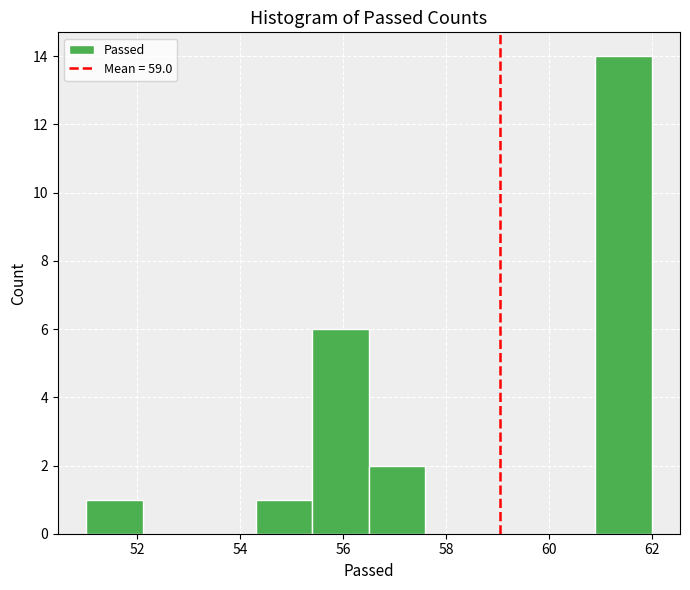

Over which range of the x-axis is the bar tallest?

60.9 to 62.0